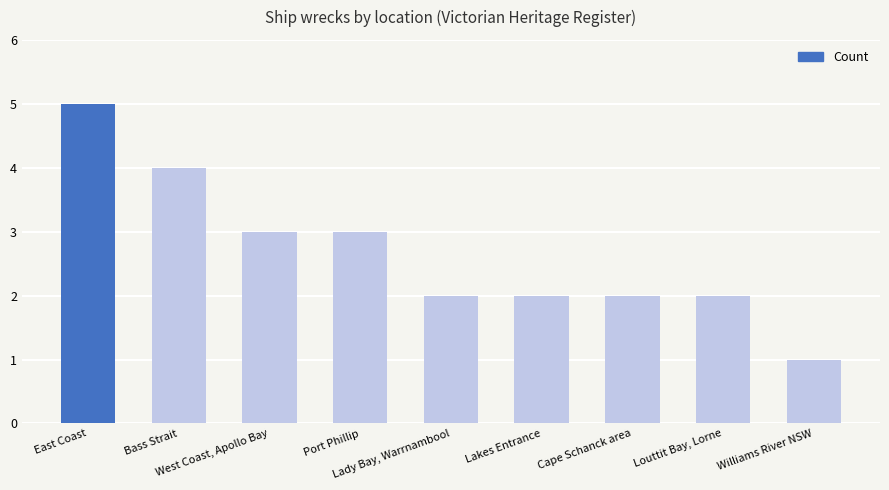

What is the difference between the values at Port Phillip and Bass Strait?

1